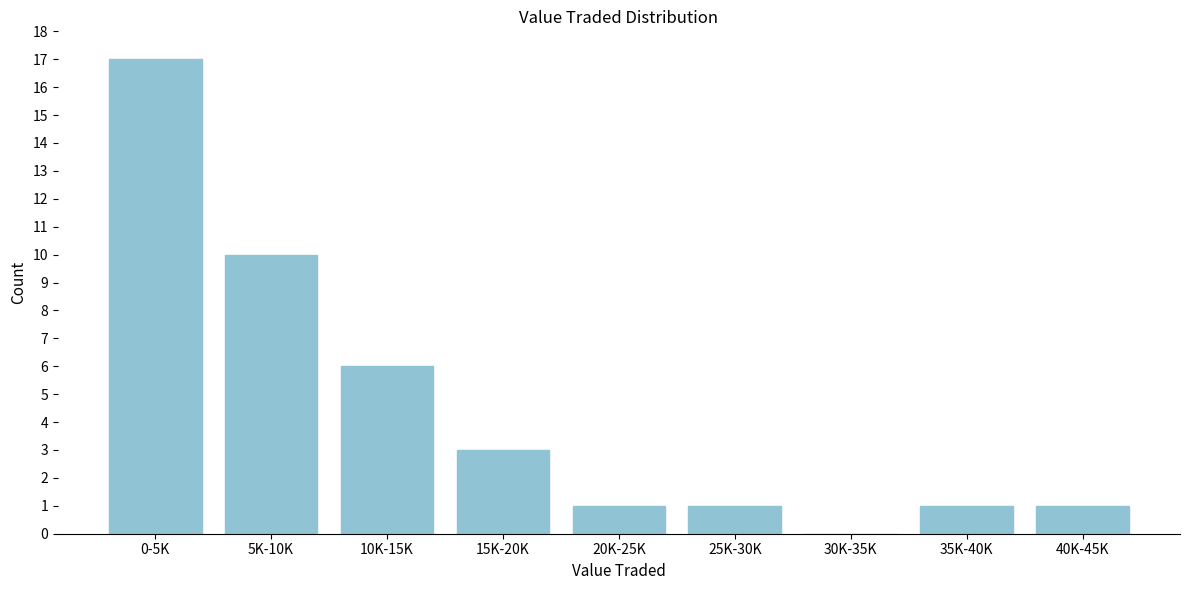

Reading left to right, what are all the values shown in this chart?

0-5K=17	5K-10K=10	10K-15K=6	15K-20K=3	20K-25K=1	25K-30K=1	30K-35K=0	35K-40K=1	40K-45K=1